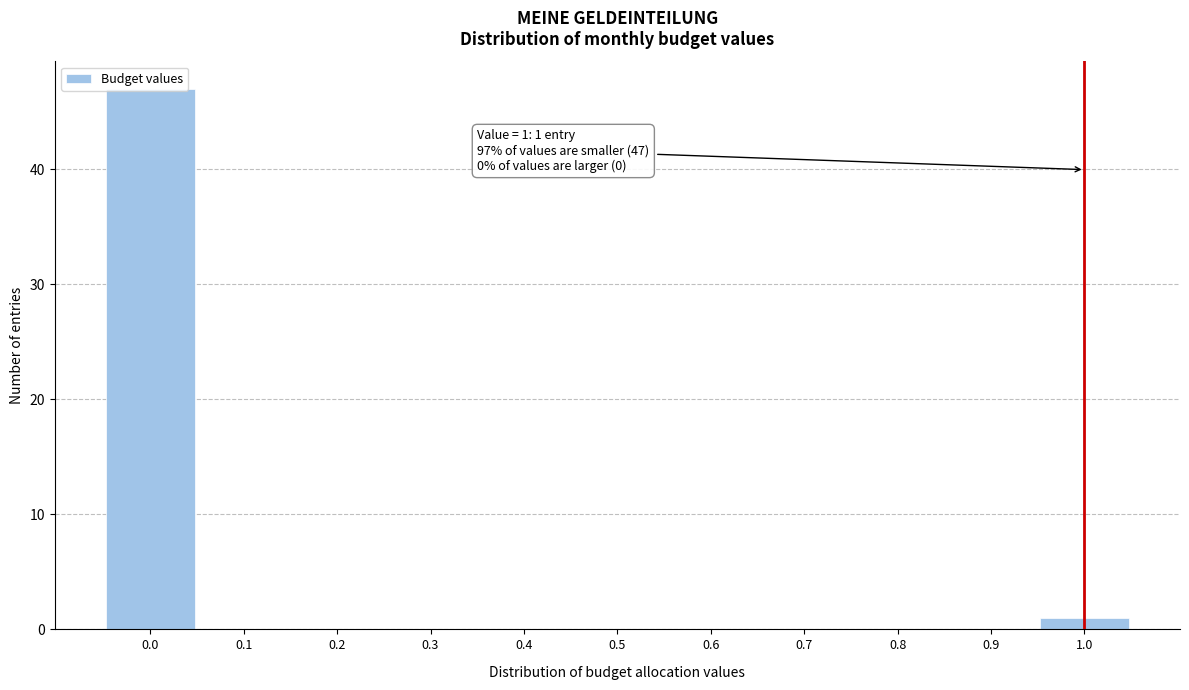

Over which range of the x-axis is the bar tallest?

-0.05 to 0.05